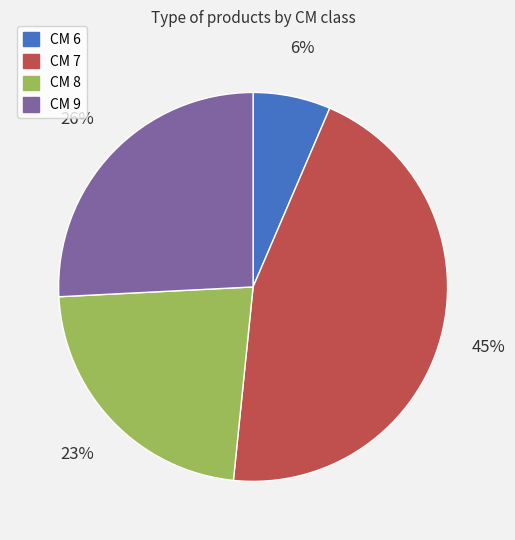

Rank the categories by value from highest to lowest.

CM 7, CM 9, CM 8, CM 6